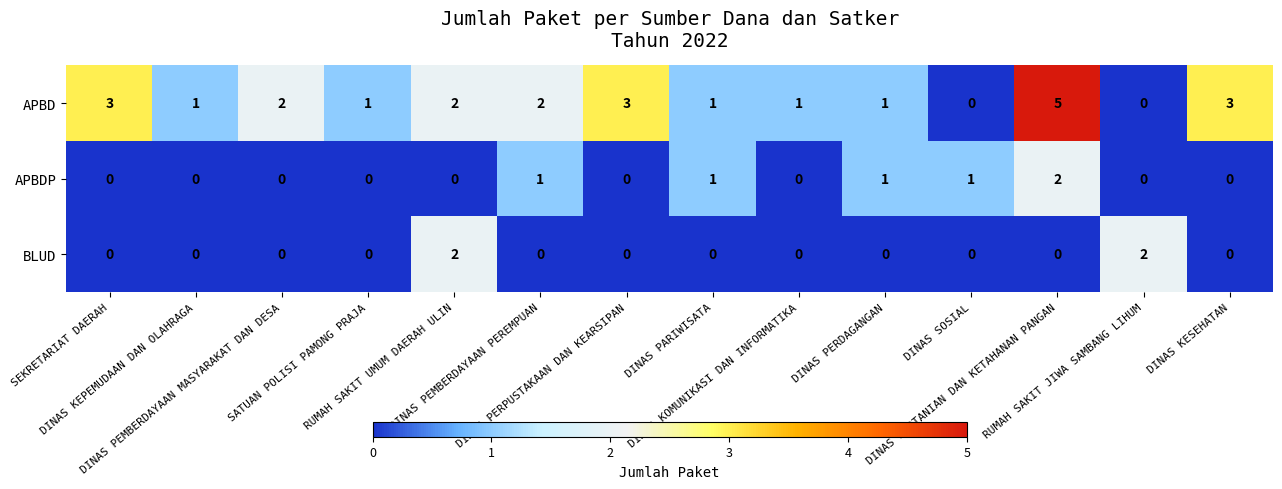

Count the BLUD values in the range 0 to 1.

12